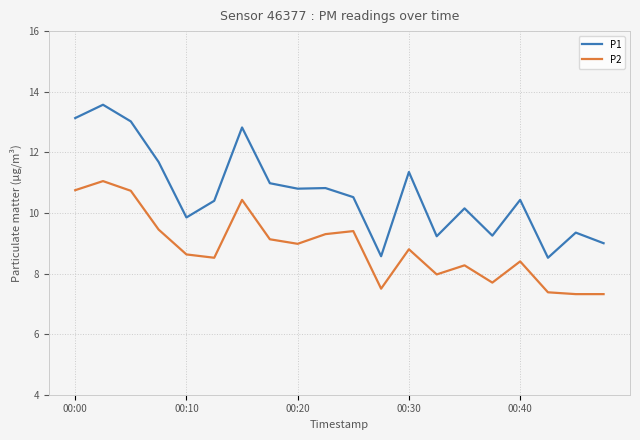

What is the difference between the second highest and minimum values in the P2 series?

3.4